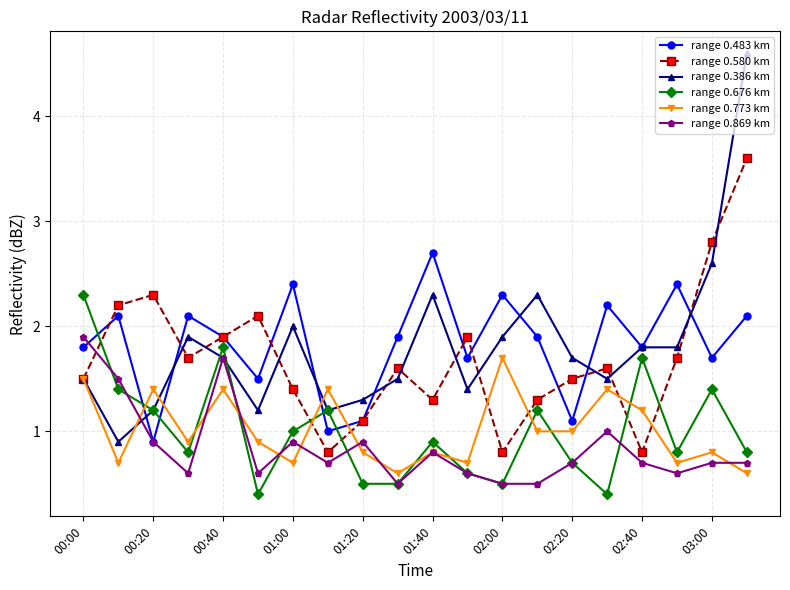

What is the greatest value displayed?

4.6